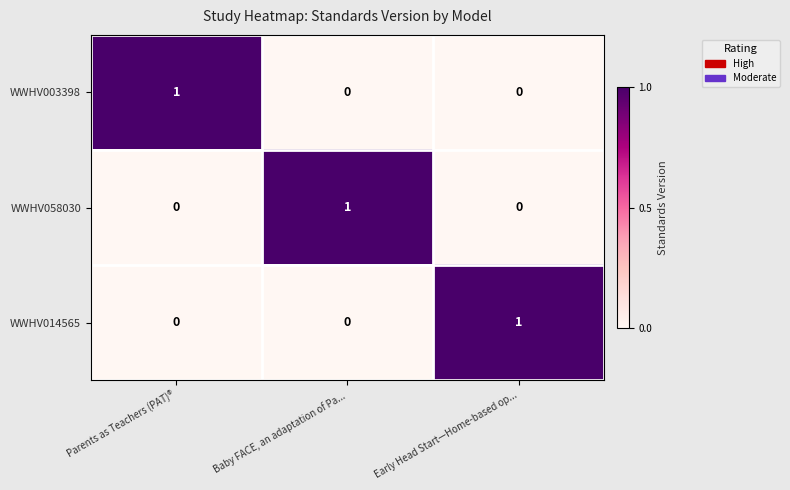

Which category has the highest value in the WWHV003398 series?

Parents as Teachers (PAT)®